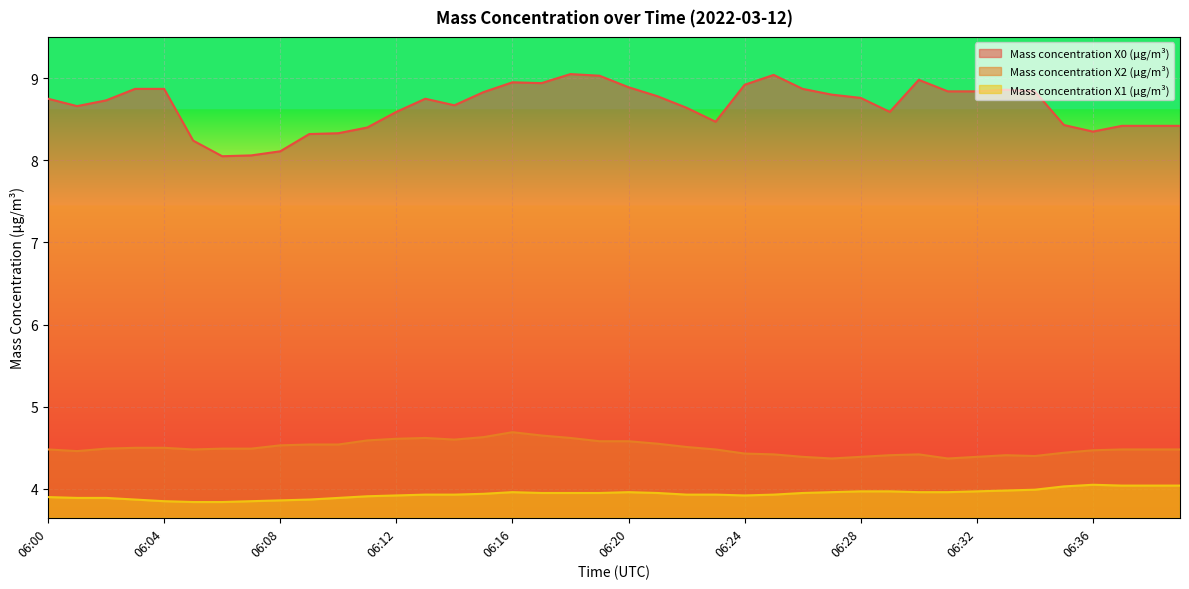

How many Mass concentration X2 (μg/m³) values are between 4 and 5?

40